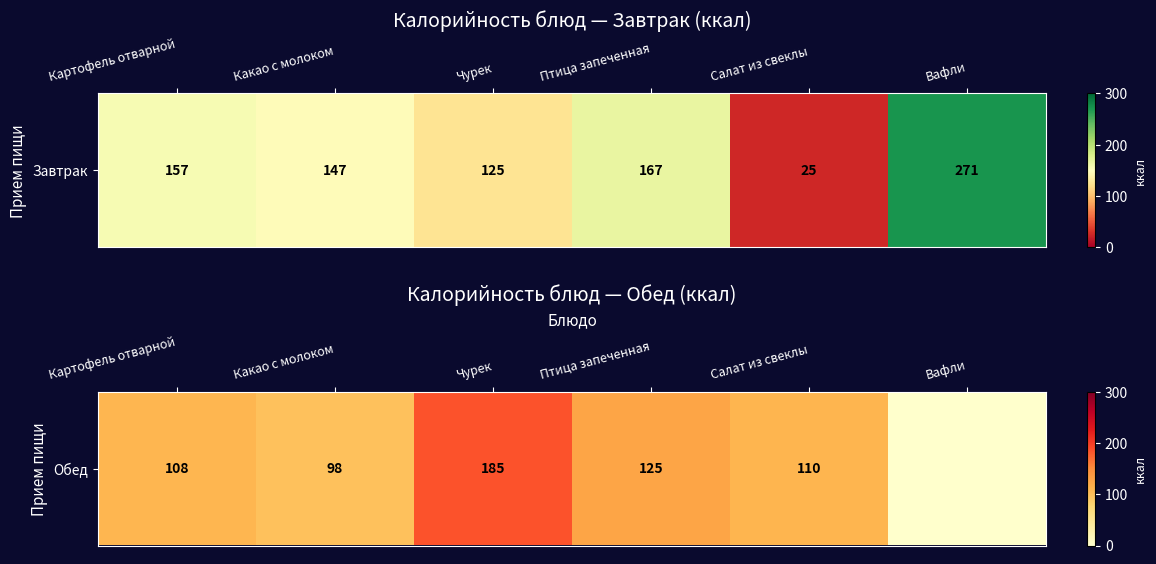

List the labels in order of value, largest first.

Чурек, Птица запеченная, Салат из свеклы, Картофель отварной, Какао с молоком, Вафли